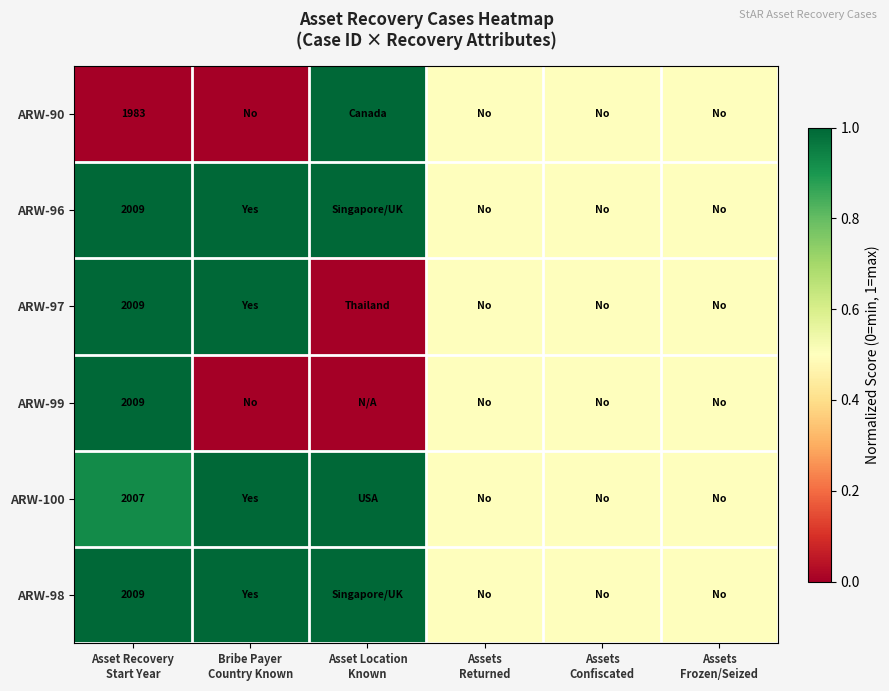

The ARW-97 series shows 0.5 at Assets Returned. True or false?

True